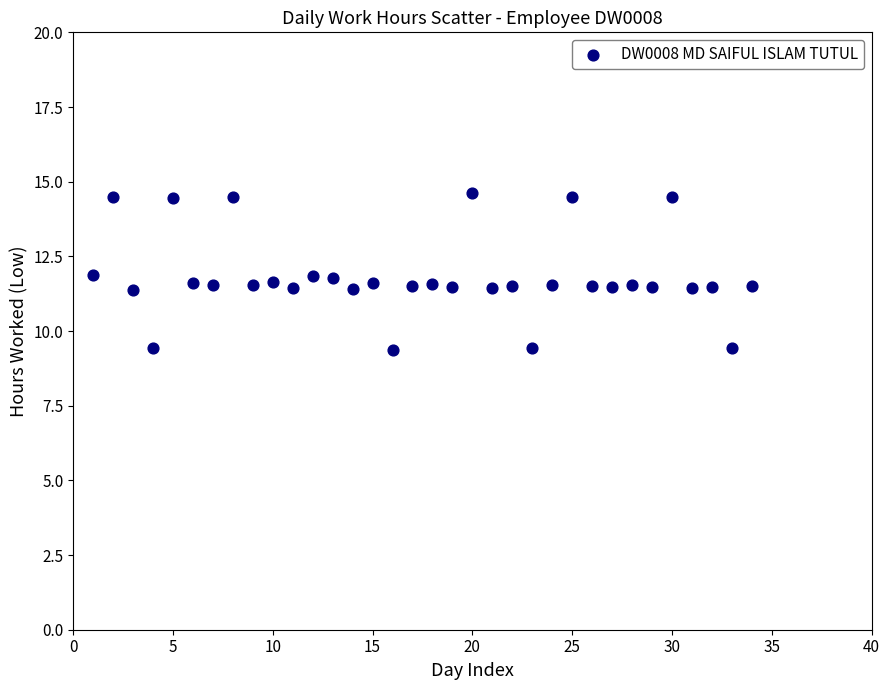

What is the range of X values (max minus min)?

33.0